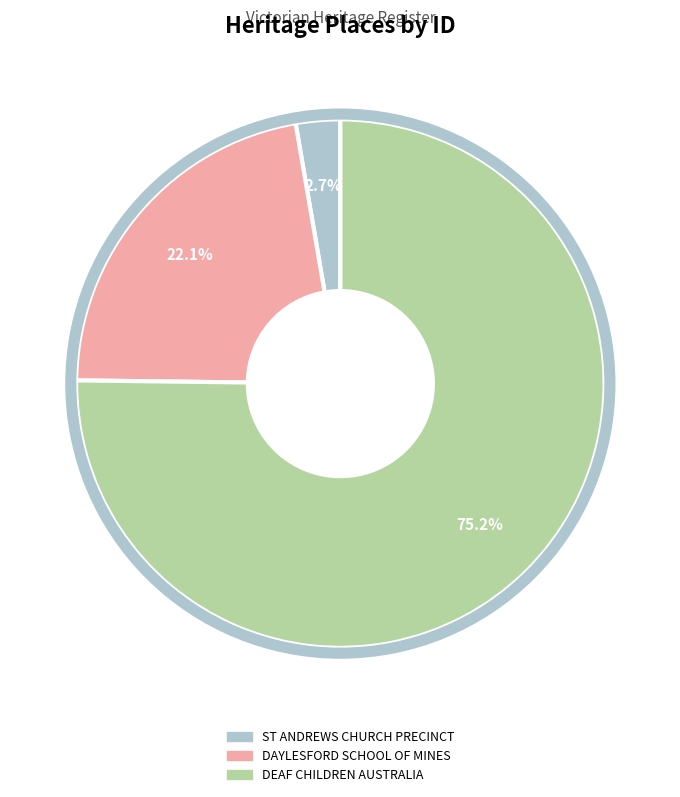

Is there any slice that represents more than half of the pie?

Yes